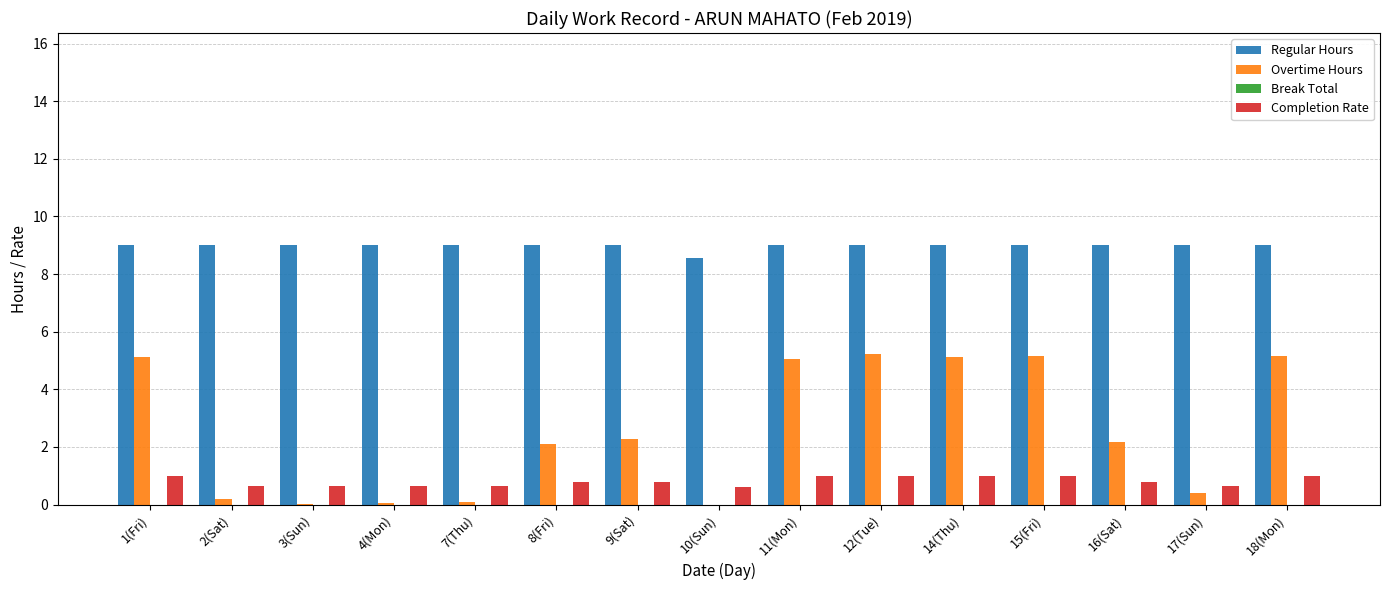

Which series has the largest total across all categories?

Regular Hours